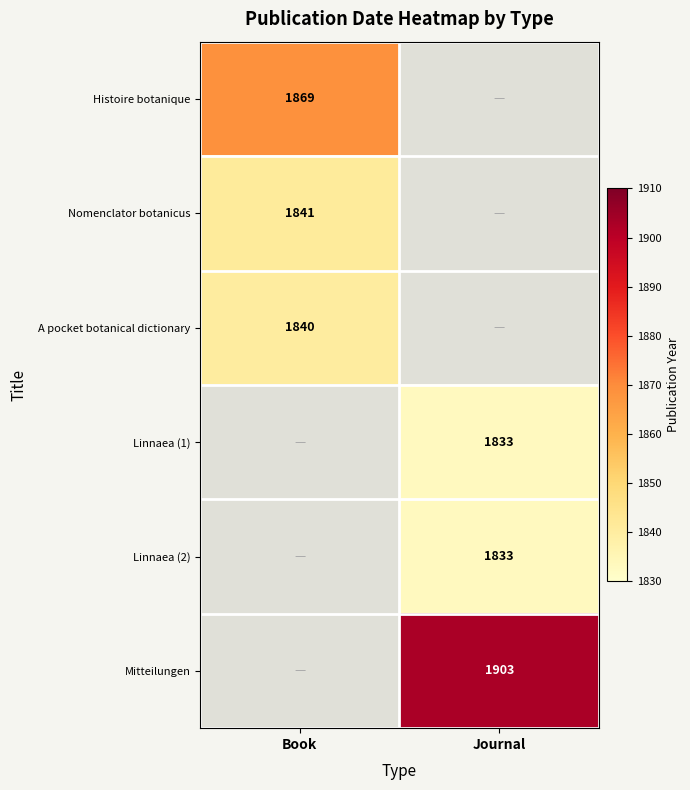

Is it true that Mitteilungen equals 952 at Journal?

False